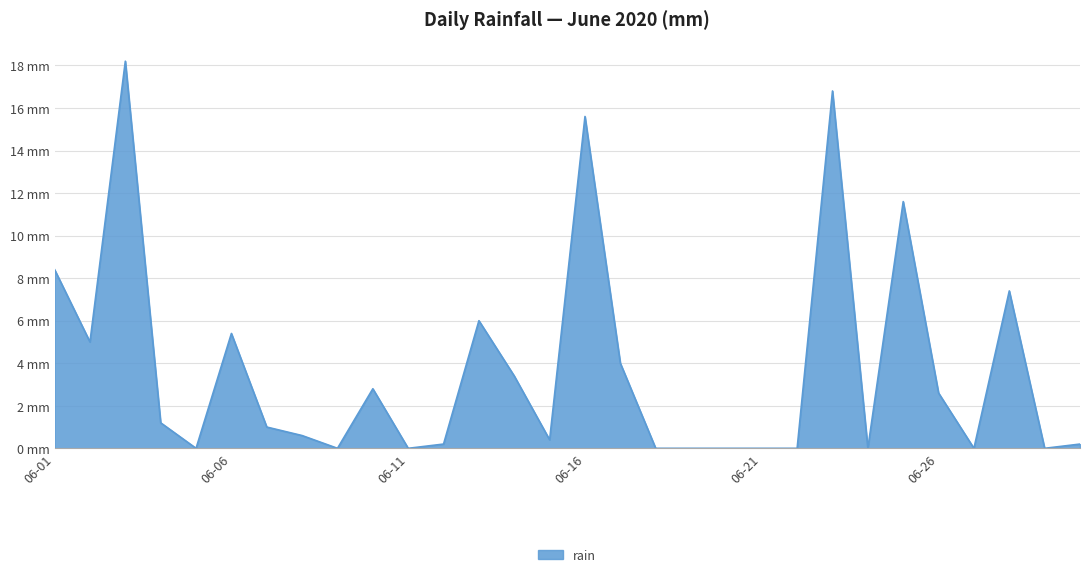

Does the chart display data point markers on the line(s)?

No